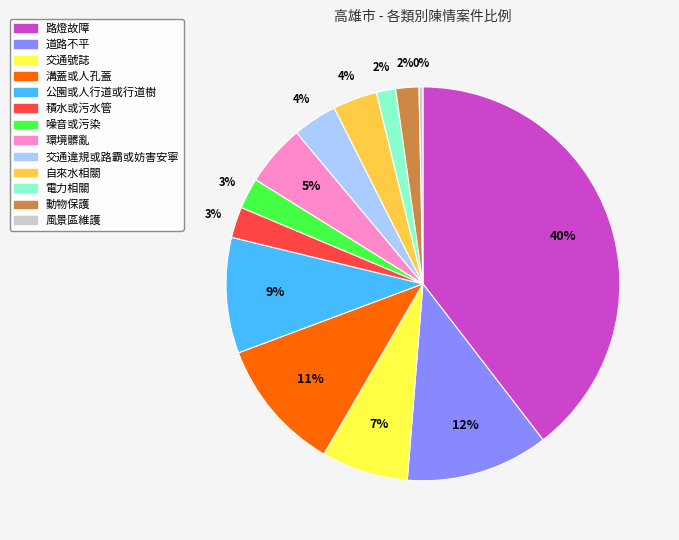

To the nearest percent, what percentage of the pie is 交通號誌?

7%